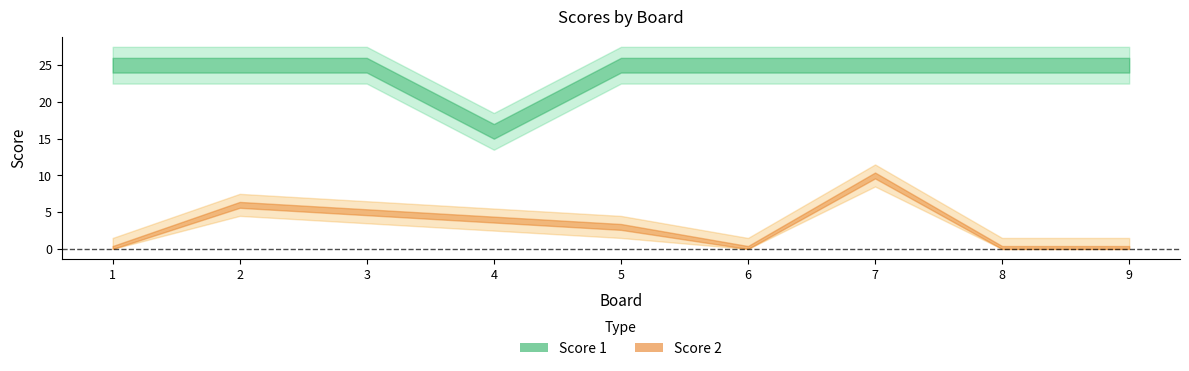

True or false: Score 2 and Score 1 cross at least once.

False